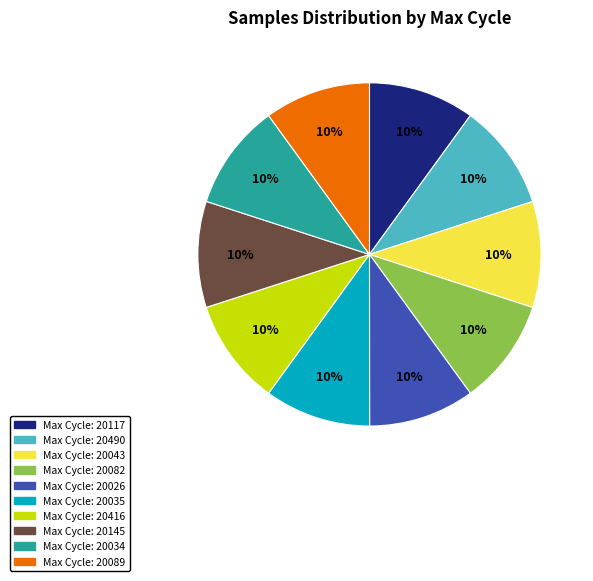

Is there a majority slice in this chart?

No